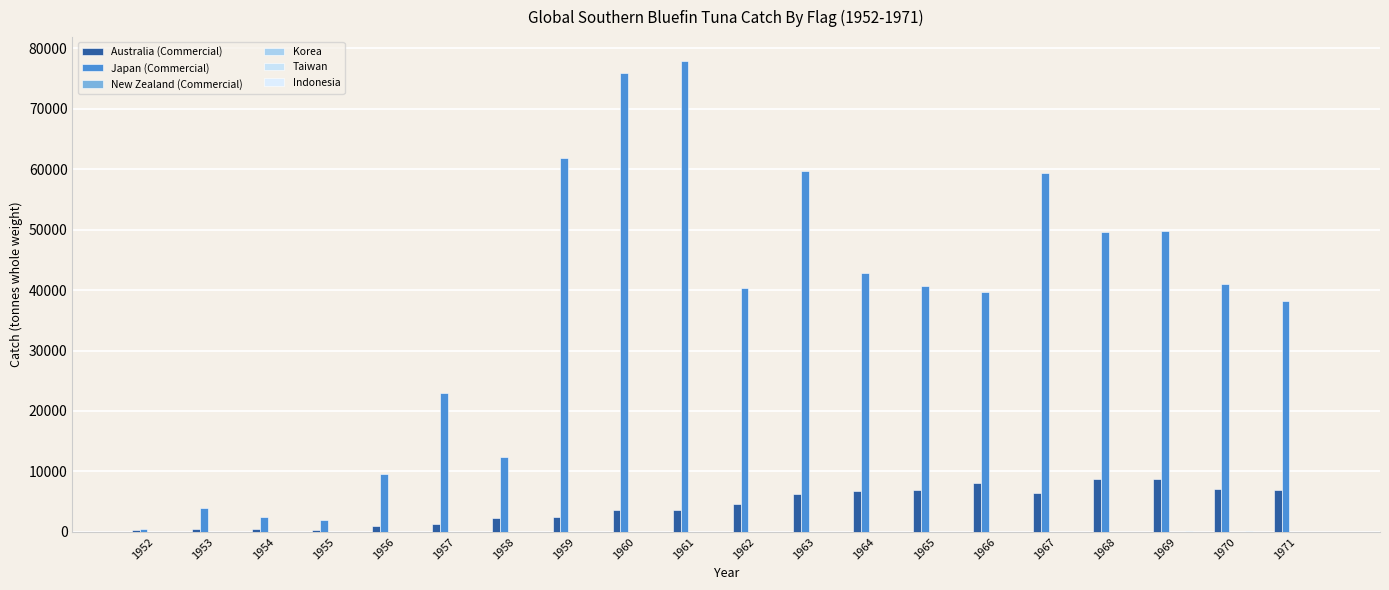

Which series has the largest range (max minus min)?

Japan (Commercial)